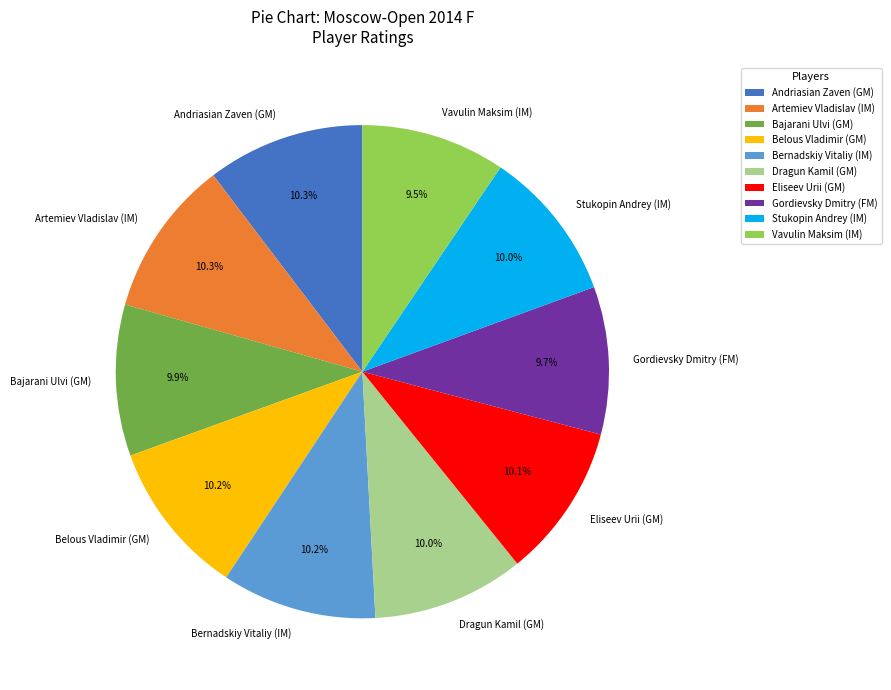

How much of the chart is everything except Vavulin Maksim (IM)?

90.5%